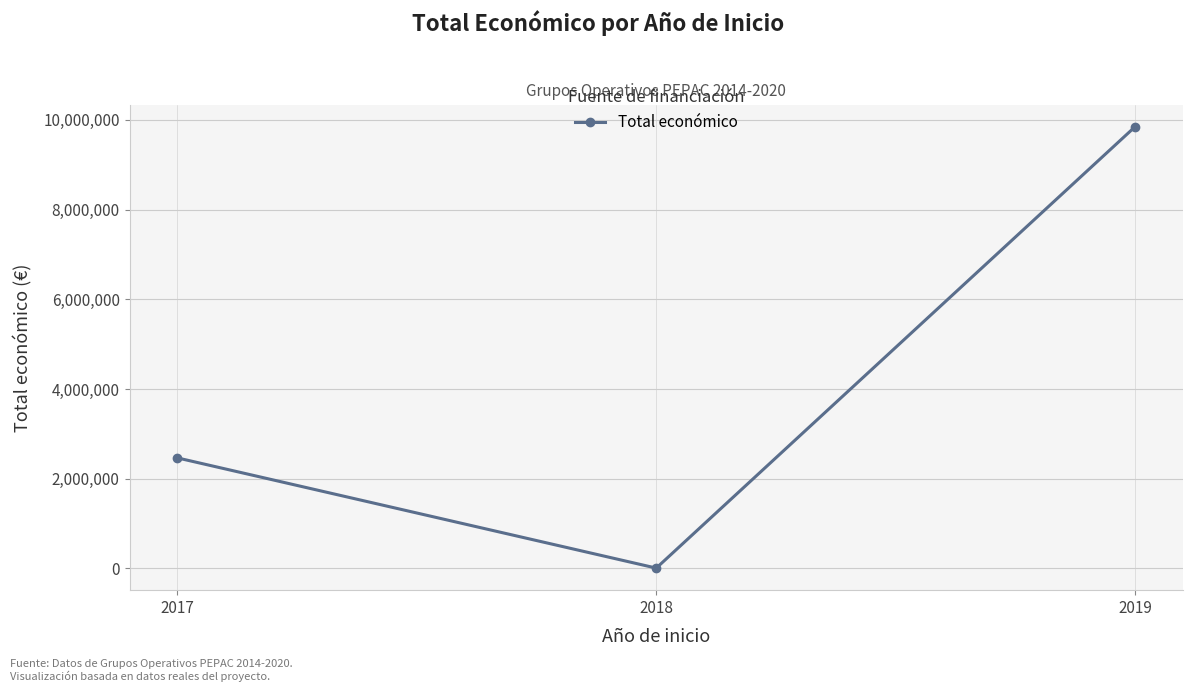

What is the value of the 2nd point from the left?

7960